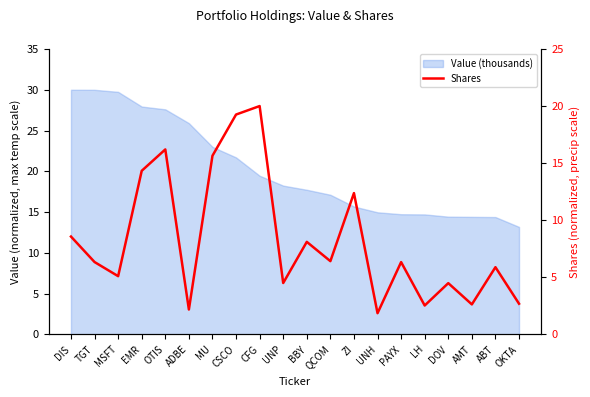

At which label does the data first exceed 6?

DIS